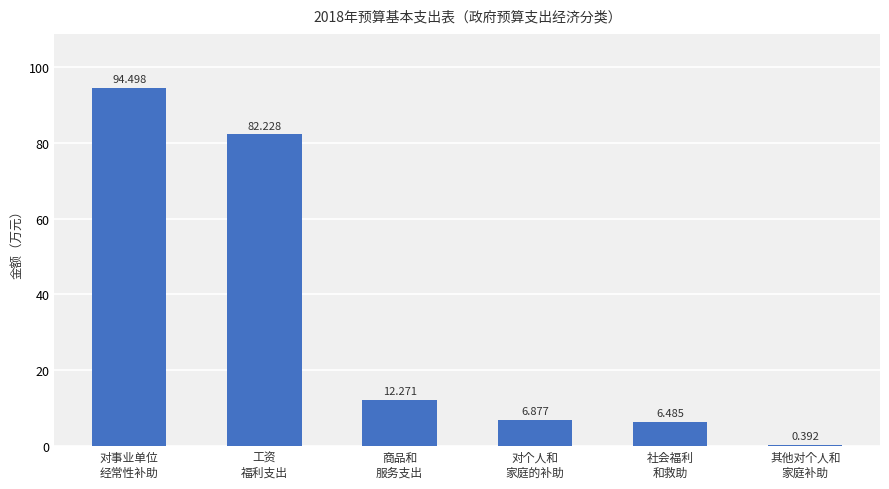

Is it true that the value at 商品和
服务支出 is 16.6?

False